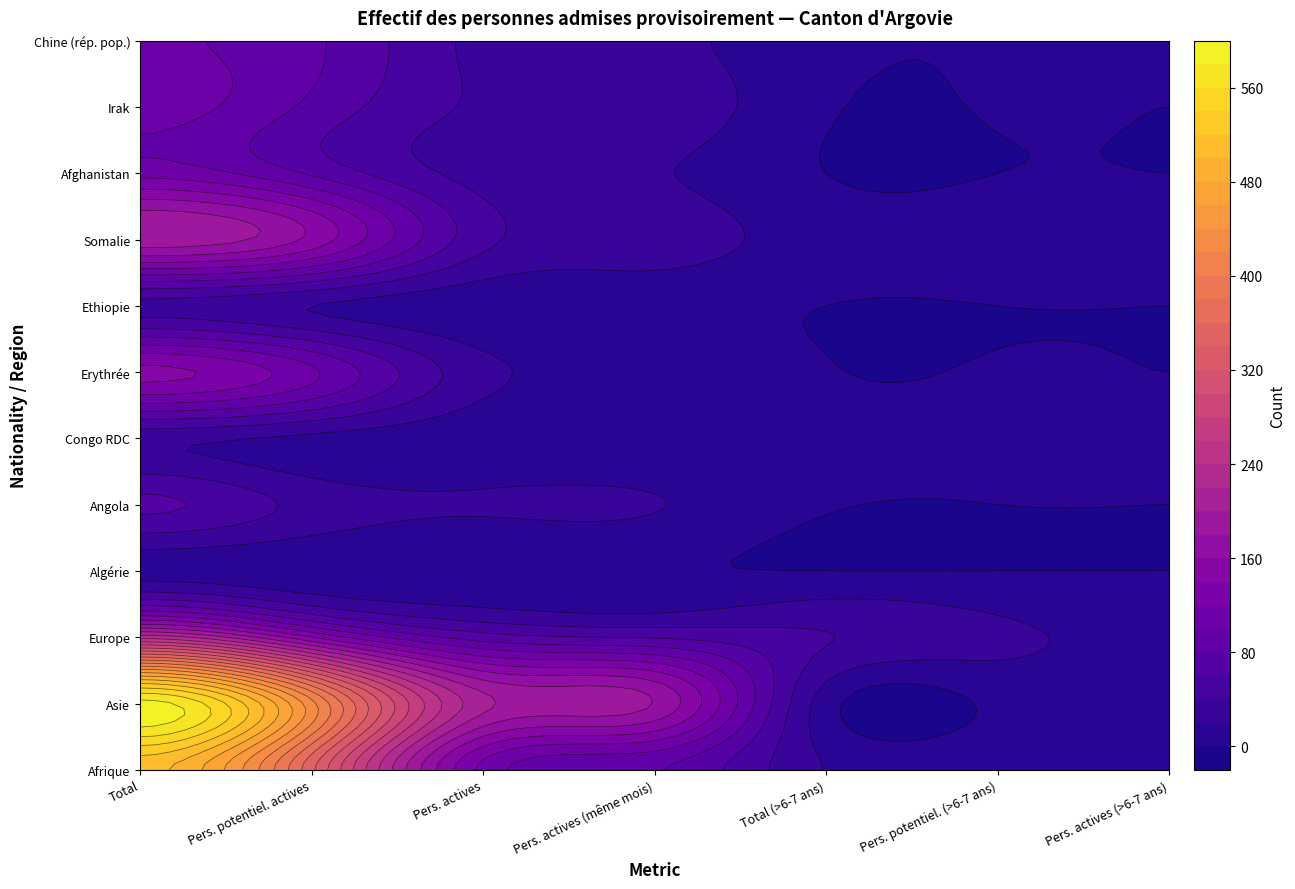

How many positive values does the Algérie series have?

4